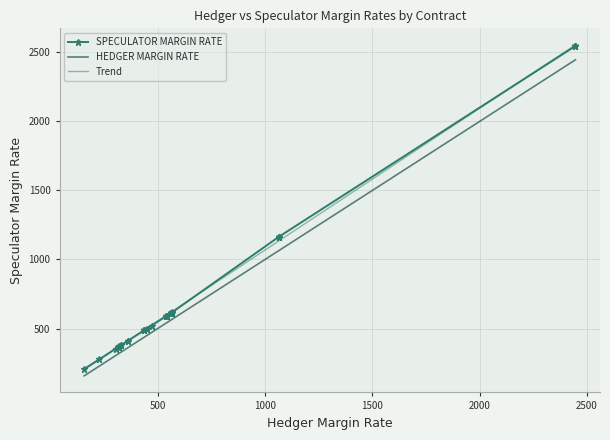

True or false: HEDGER MARGIN RATE and SPECULATOR MARGIN RATE intersect in this chart.

False